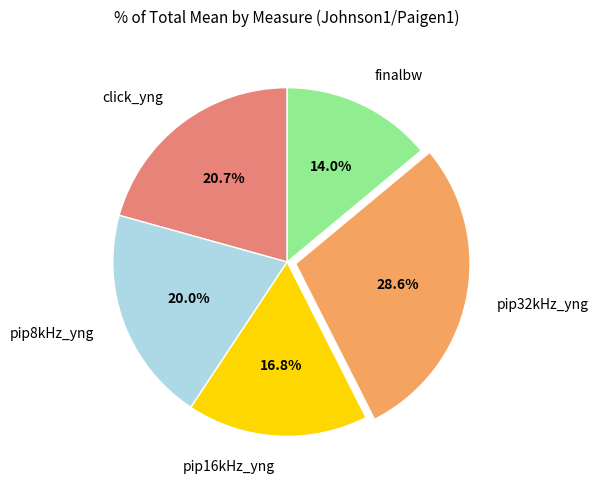

The pip8kHz_yng slice represents 5% of the pie. True or false?

False